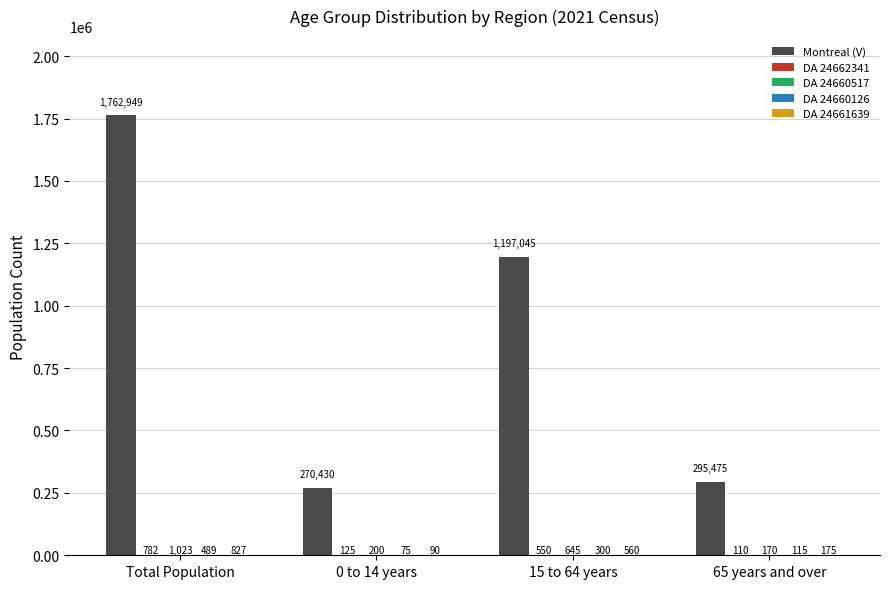

What is the spread (max minus min) of values at 65 years and over?

295365